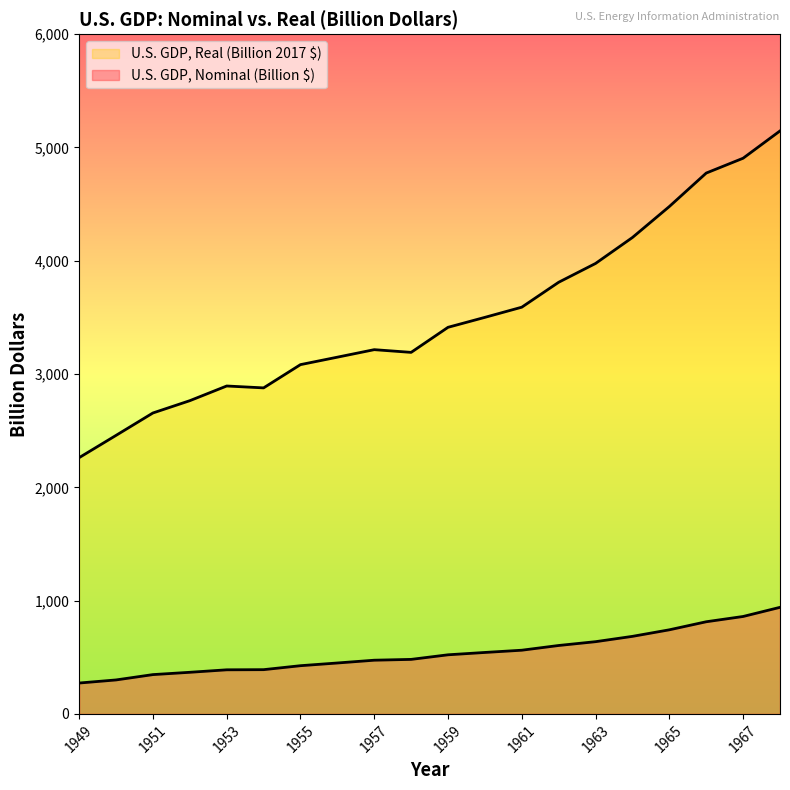

Reading left to right, what are all the values shown in this chart?

U.S. GDP, Nominal (Billion $): 1949=272.5	1950=299.8	1951=346.9	1952=367.3	1953=389.2	1954=390.5	1955=425.5	1956=449.4	1957=474.0	1958=481.2	1959=521.7	1960=542.4	1961=562.2	1962=603.9	1963=637.5	1964=684.5	1965=742.3	1966=813.4	1967=860.0	1968=940.7
U.S. GDP, Real (Billion 2017 $): 1949=2261.9	1950=2458.5	1951=2656.3	1952=2764.8	1953=2894.4	1954=2877.7	1955=3083.0	1956=3148.8	1957=3215.1	1958=3191.2	1959=3412.4	1960=3500.3	1961=3590.1	1962=3810.1	1963=3976.1	1964=4205.3	1965=4478.6	1966=4773.9	1967=4904.9	1968=5145.9